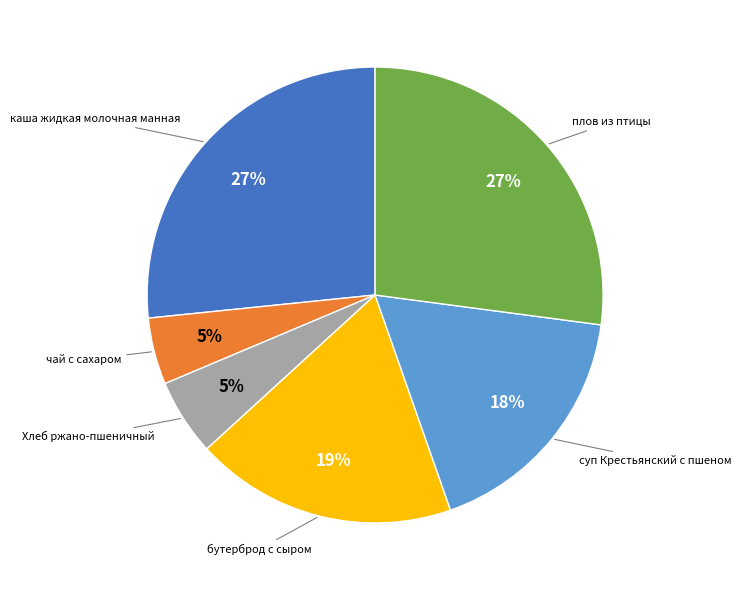

Is there any slice that represents more than half of the pie?

No